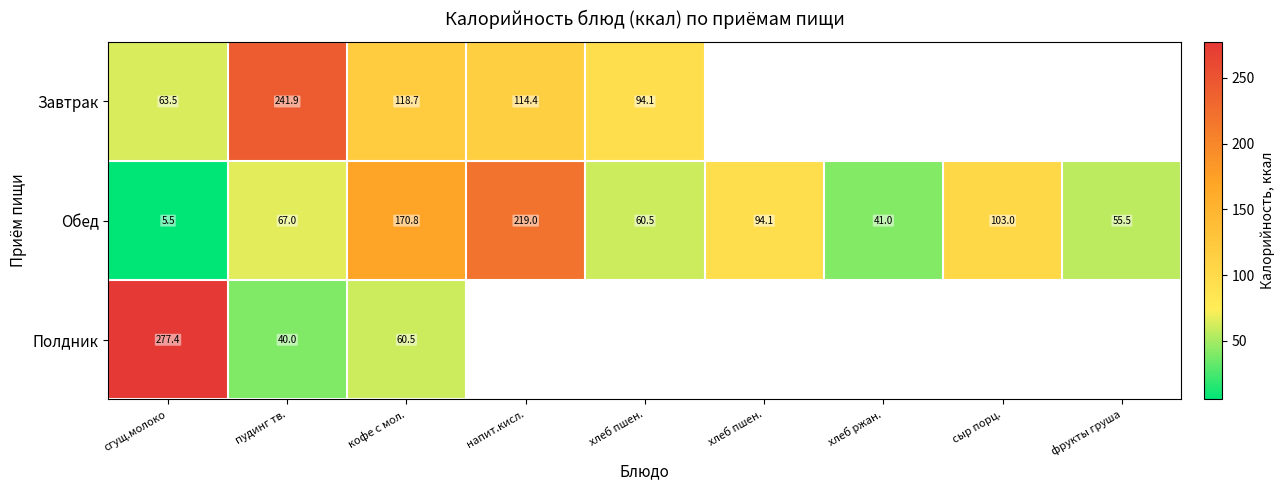

At which label is Обед closest to 112?

сыр порц.